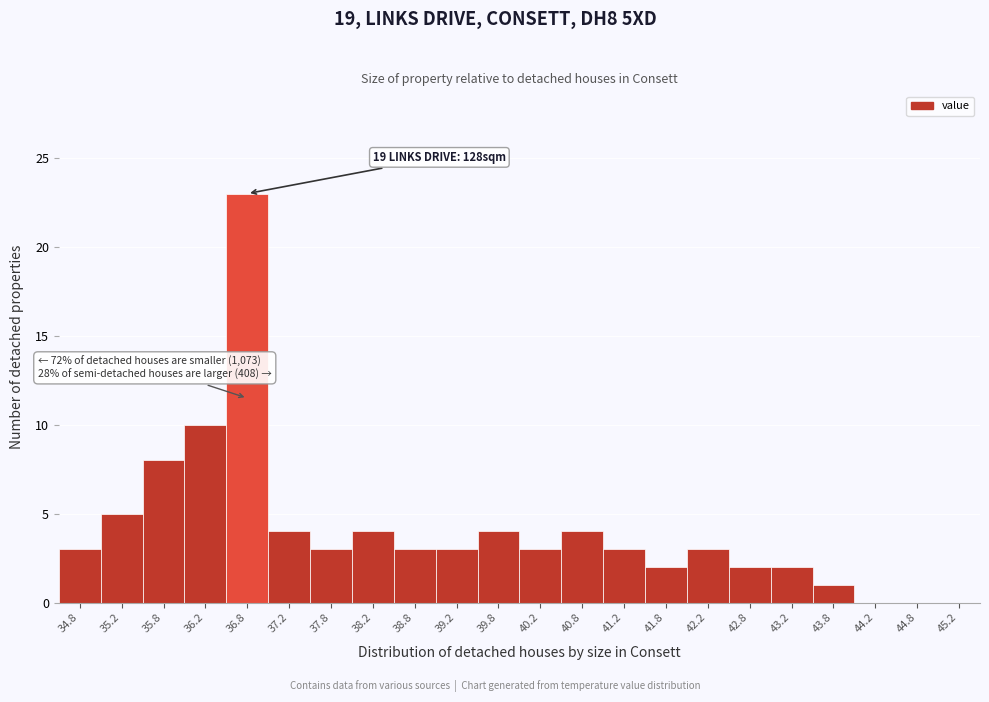

Reading right to left, transcribe all the data shown in this chart.

45.2=0	44.8=0	44.2=0	43.8=1	43.2=2	42.8=2	42.2=3	41.8=2	41.2=3	40.8=4	40.2=3	39.8=4	39.2=3	38.8=3	38.2=4	37.8=3	37.2=4	36.8=23	36.2=10	35.8=8	35.2=5	34.8=3